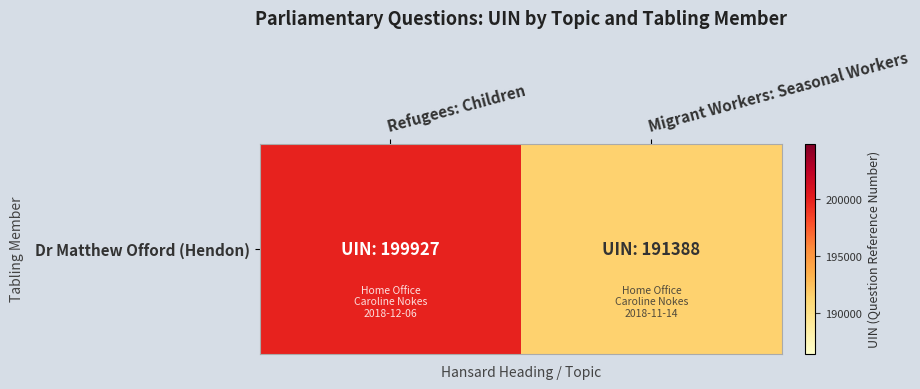

What is the ratio of the value at Migrant Workers: Seasonal Workers to the value at Refugees: Children?

1.0